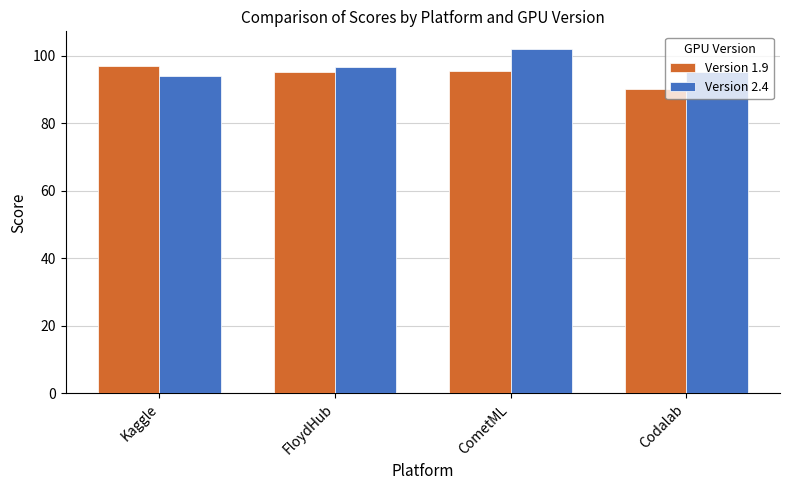

Which label corresponds to the largest value in the chart?

CometML